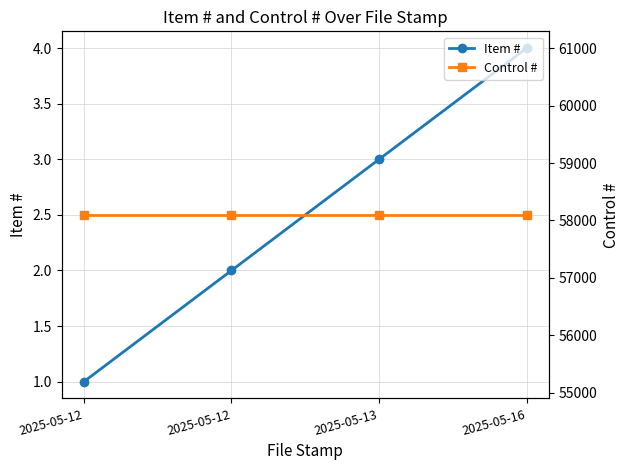

What is the average value of the Item # series?

2